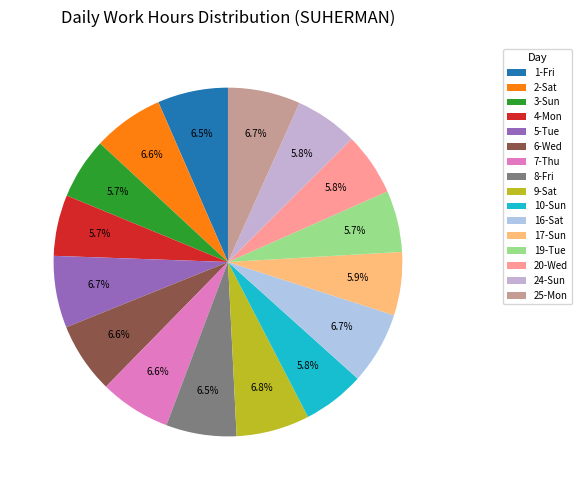

To the nearest percent, what percentage of the pie is 20-Wed?

6%